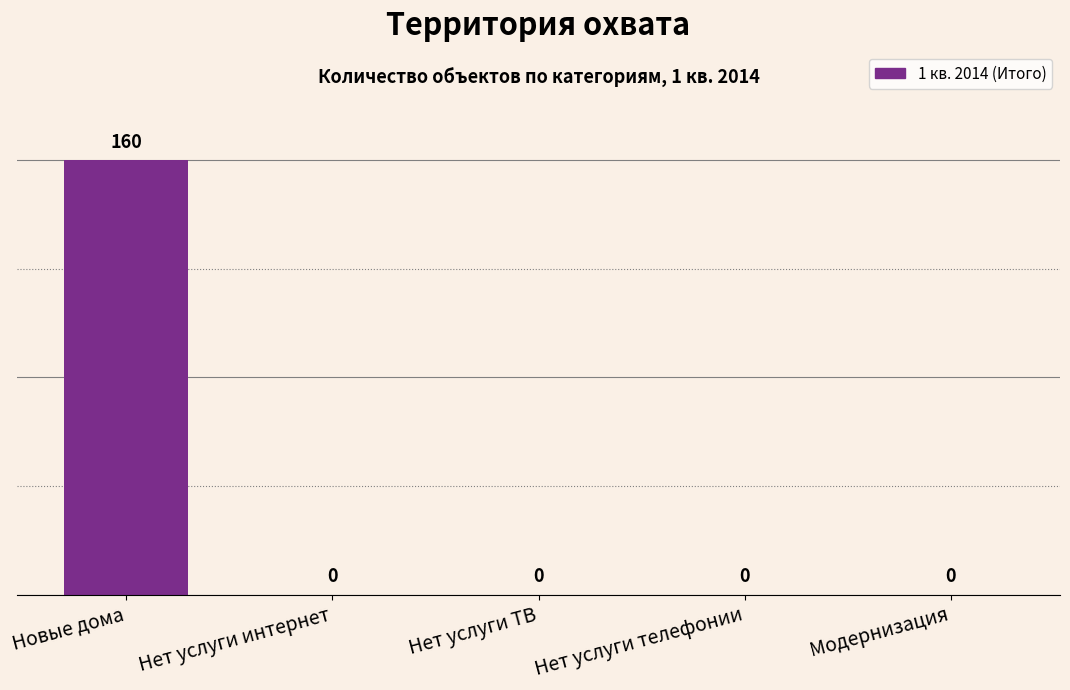

Reading left to right, transcribe all the data shown in this chart.

160	0	0	0	0